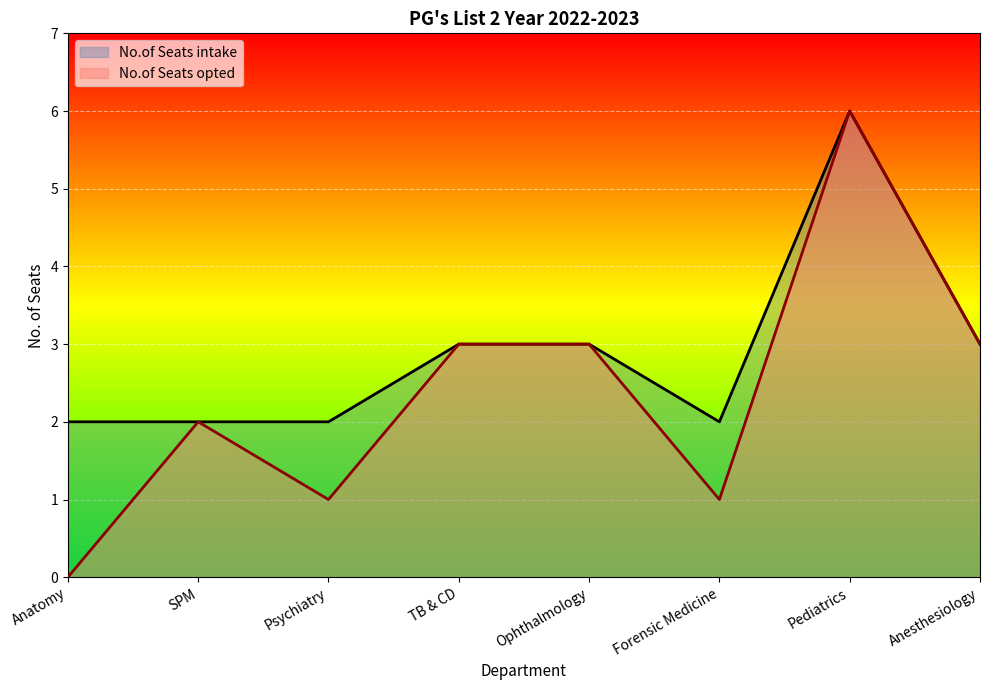

What position from the left is Anesthesiology?

8